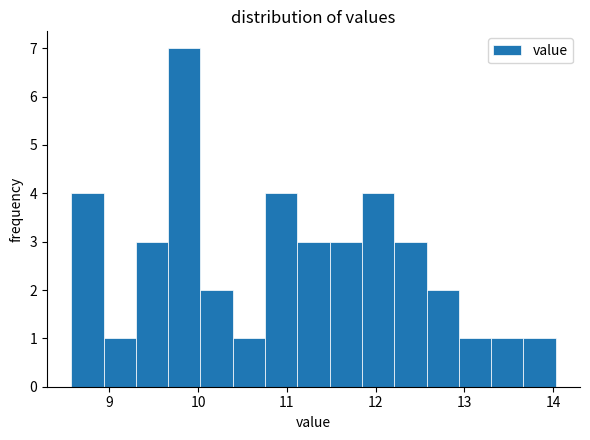

Read against the x-axis, roughly where is the centre of the tallest bar?

9.8